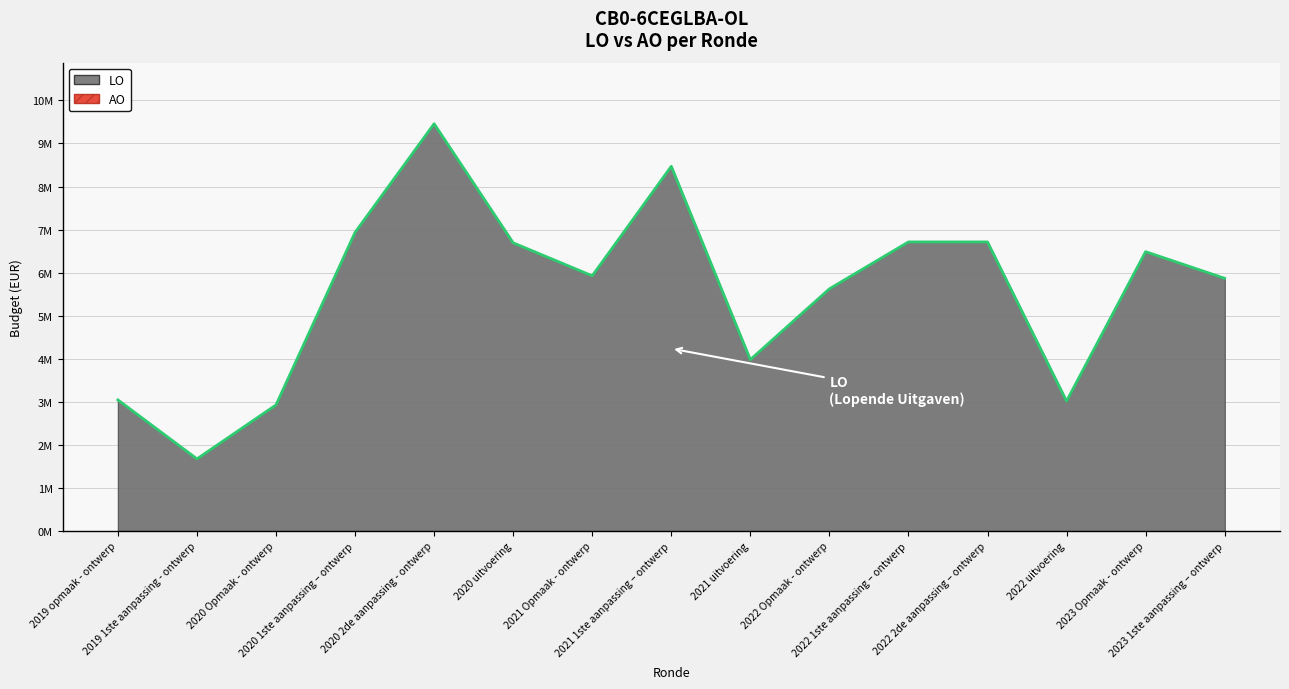

The chart shows a value of 6485995 at 2023 Opmaak - ontwerp. True or false?

True